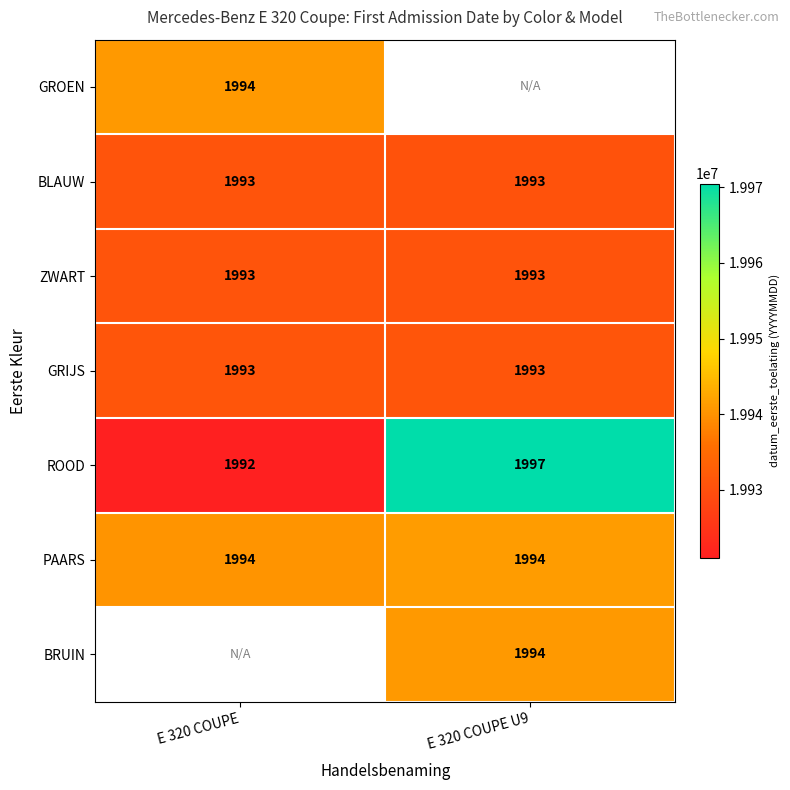

The value of GROEN at E 320 COUPE is 1994. True or false?

True